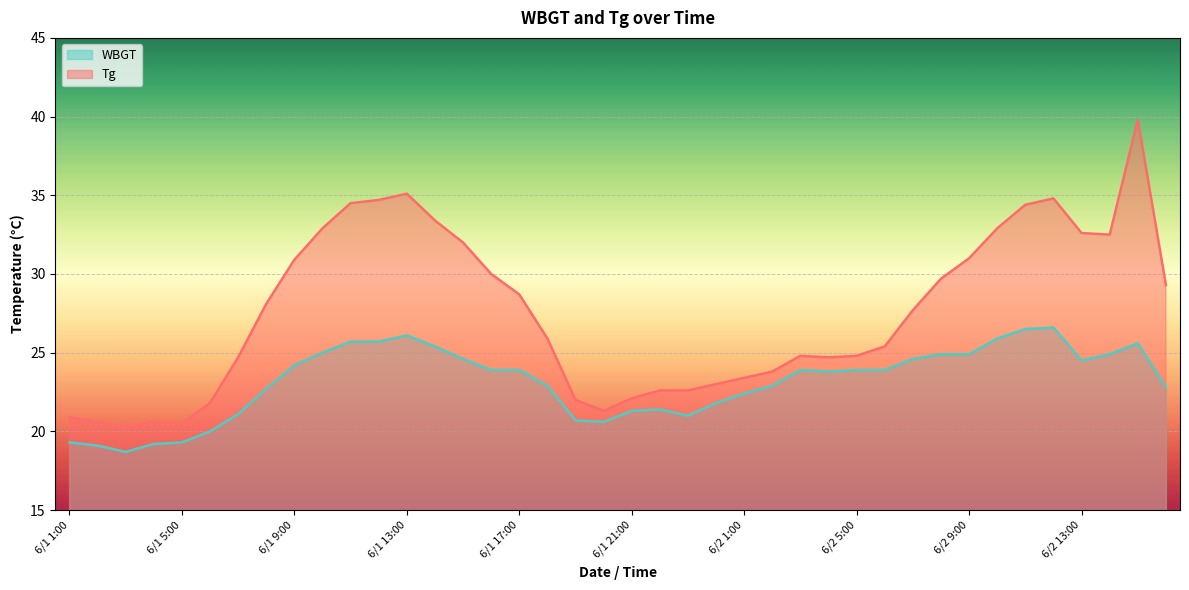

What position from the left is 6/1 11:00?

11